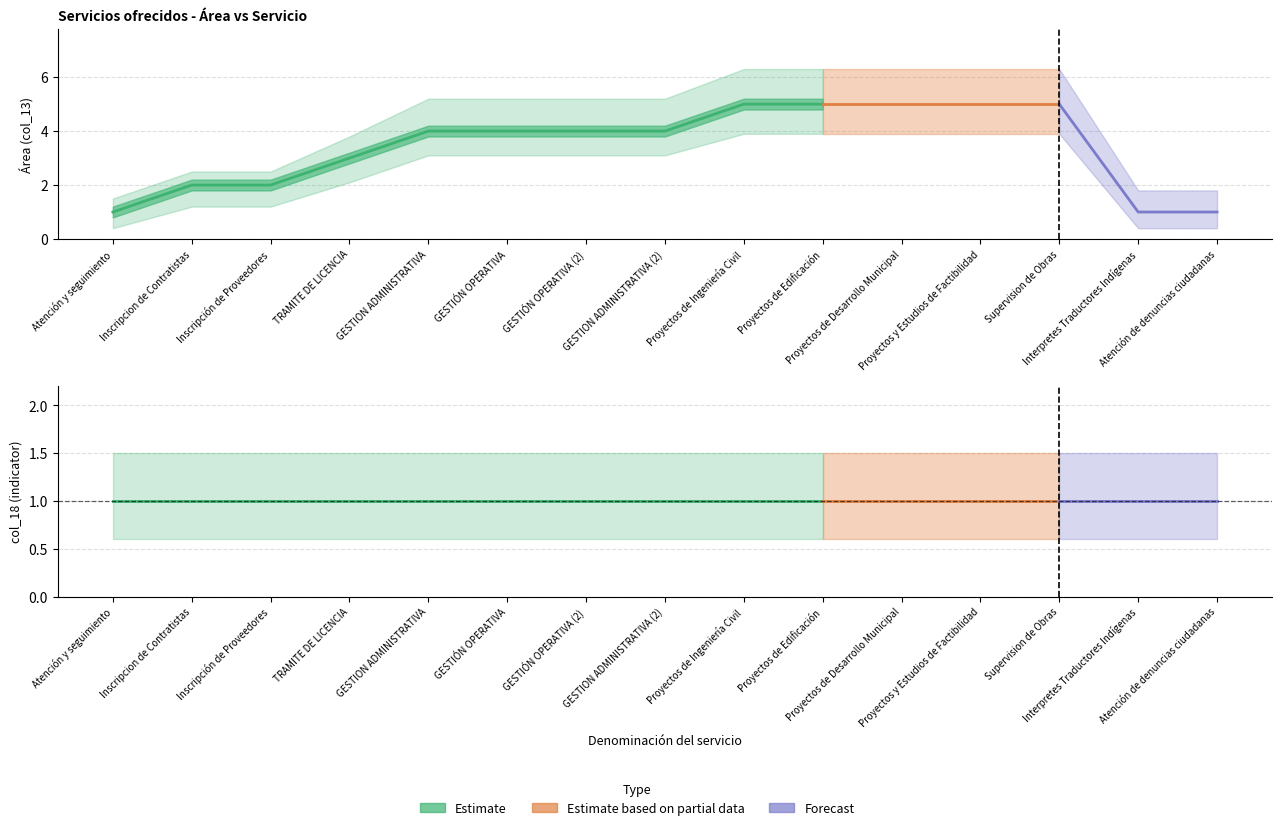

Between Interpretes Traductores Indígenas and Proyectos de Desarrollo Municipal, which is larger?

Proyectos de Desarrollo Municipal